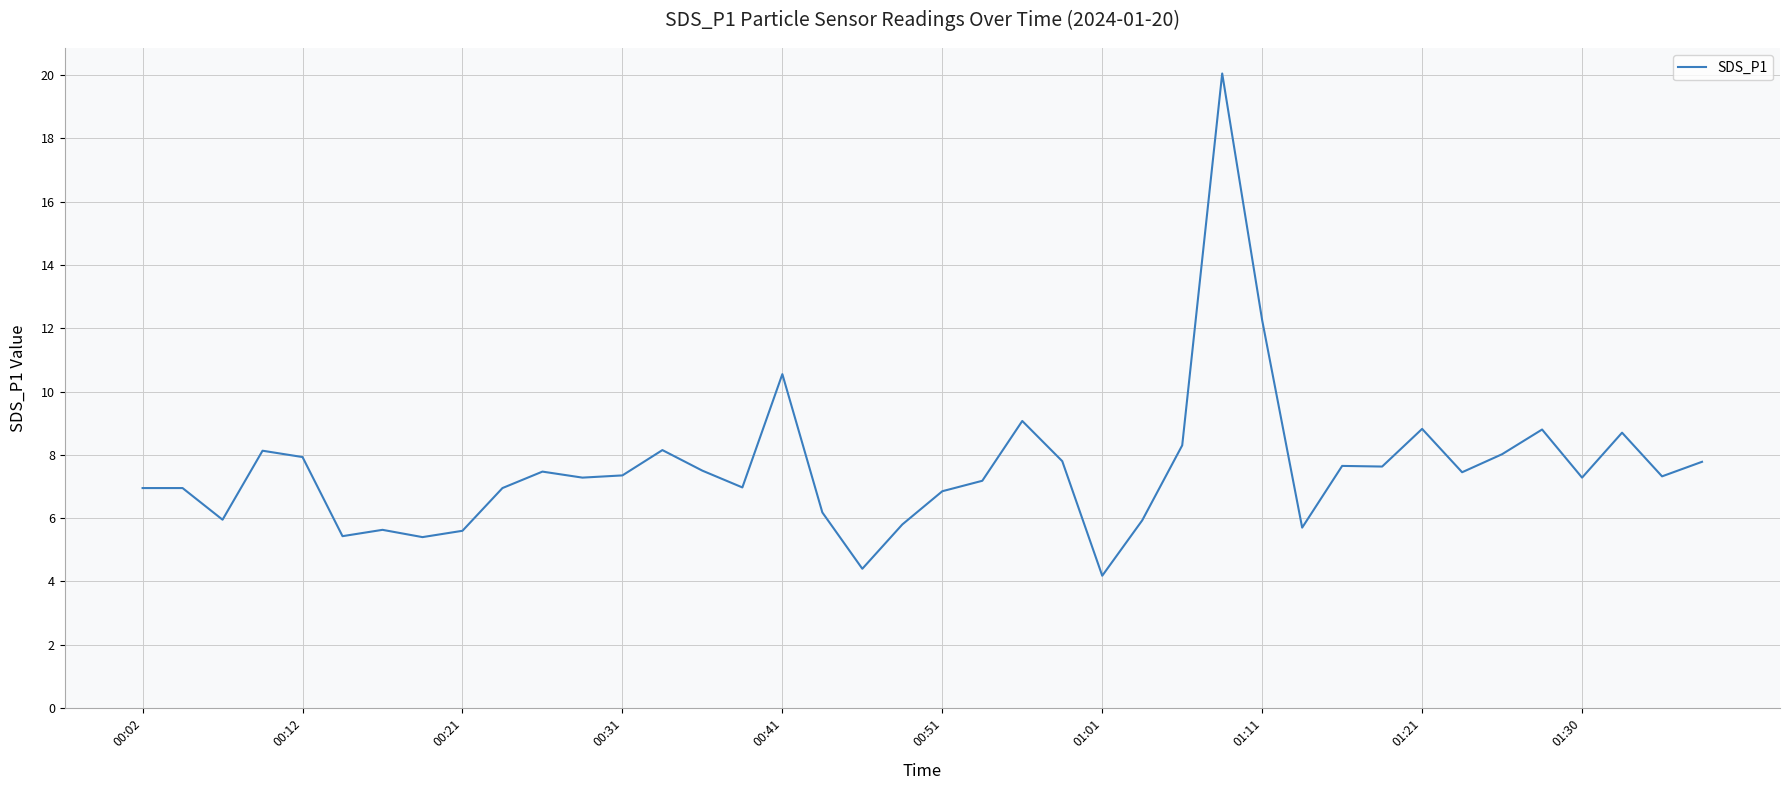

What is the minimum value shown in the chart?

4.2